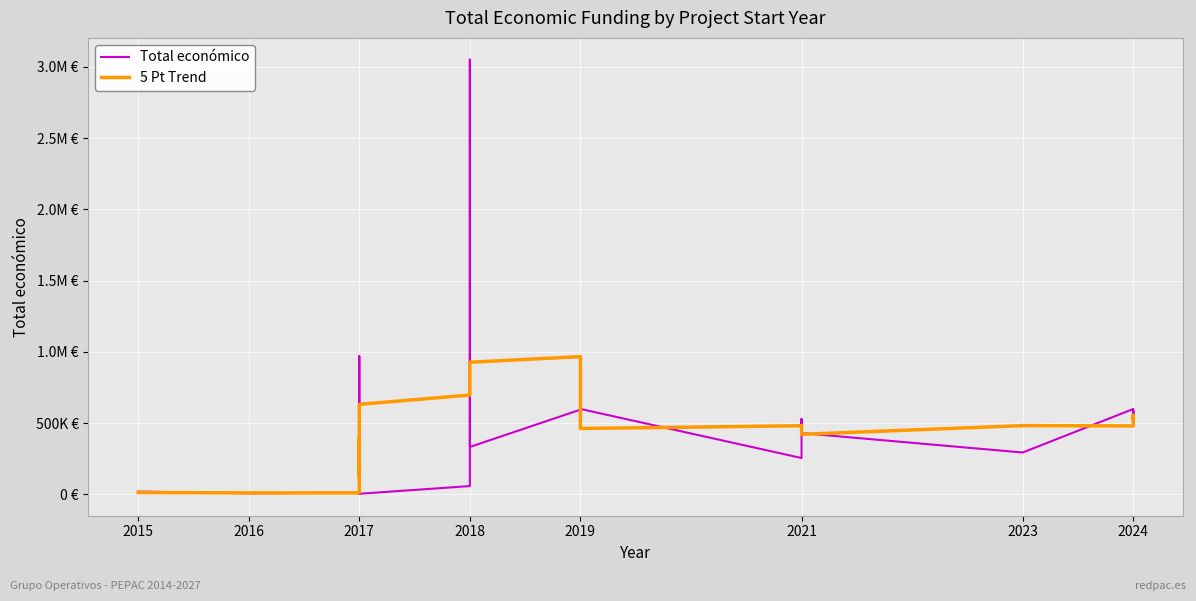

What is the difference between the second highest and second lowest values in the Total económico series?

965356.0